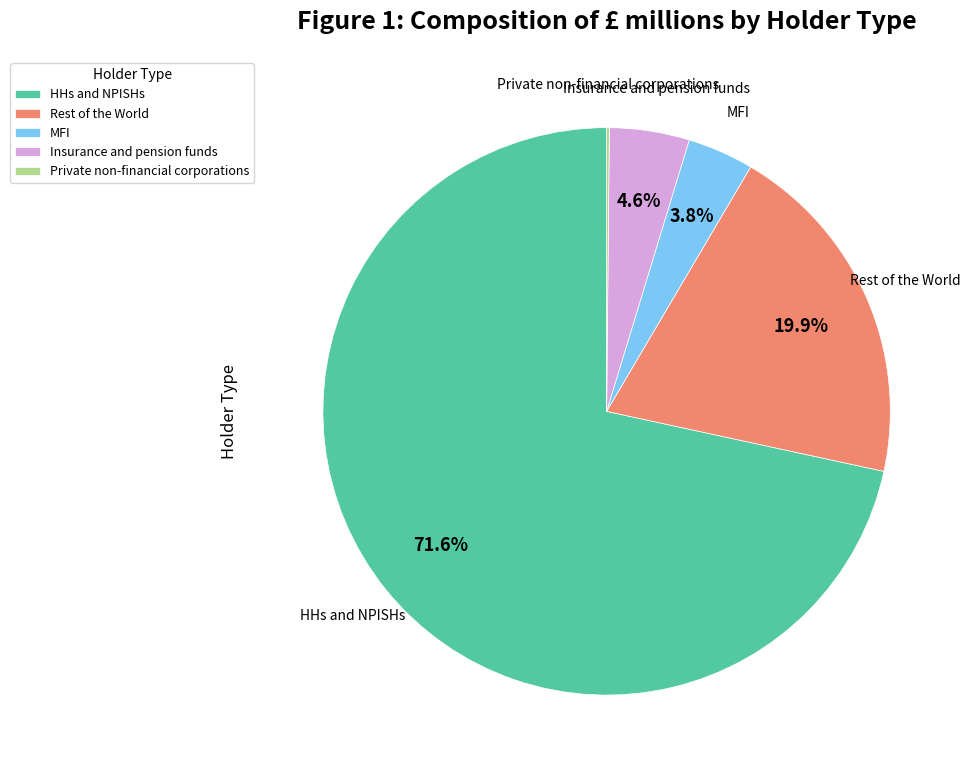

Which slice is the largest?

HHs and NPISHs